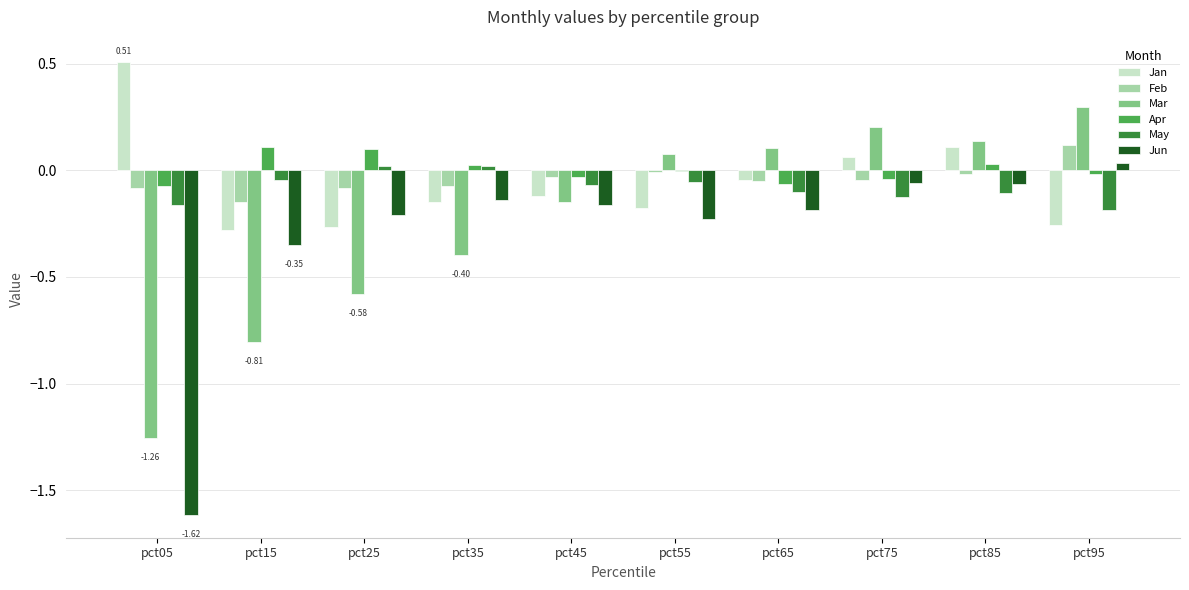

How many values in the Jan series exceed 0?

3